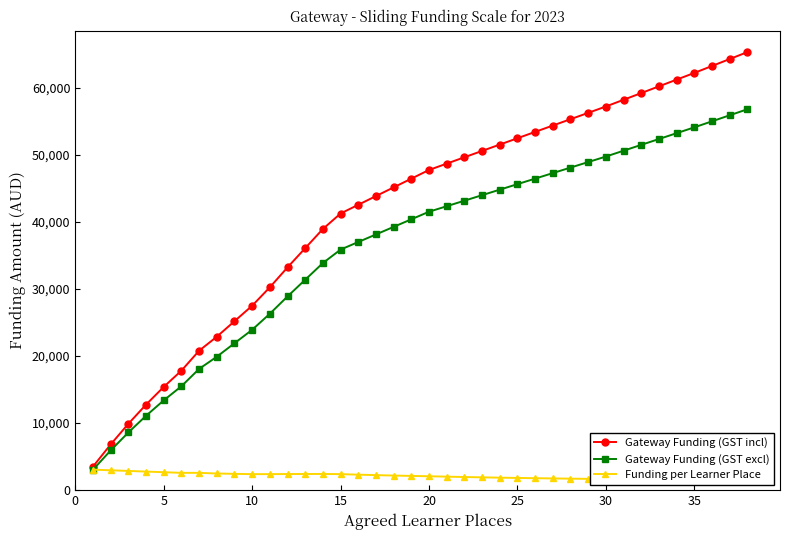

Rank the series at 22 from lowest to highest value.

Funding per Learner Place, Gateway Funding (GST excl), Gateway Funding (GST incl)